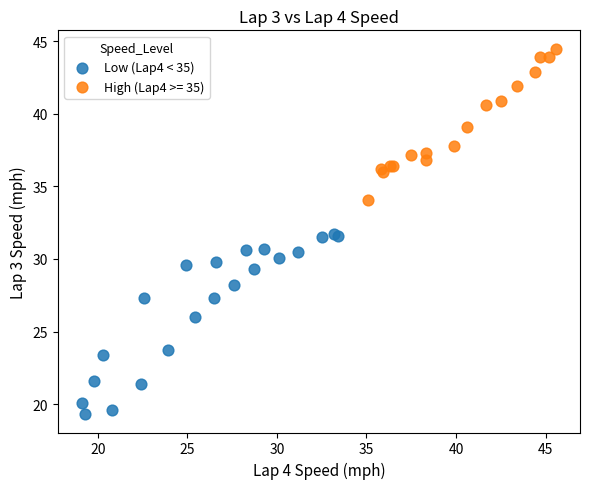

Which series reaches the minimum Y coordinate?

Low (Lap4 < 35)